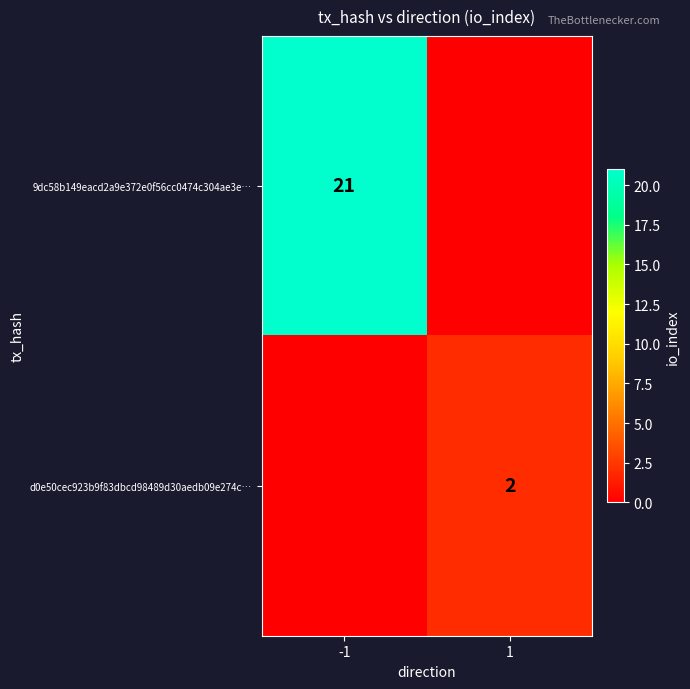

Is it true that d0e50cec923b9f83dbcd98489d30aedb09e274c… equals 3 at 1?

False